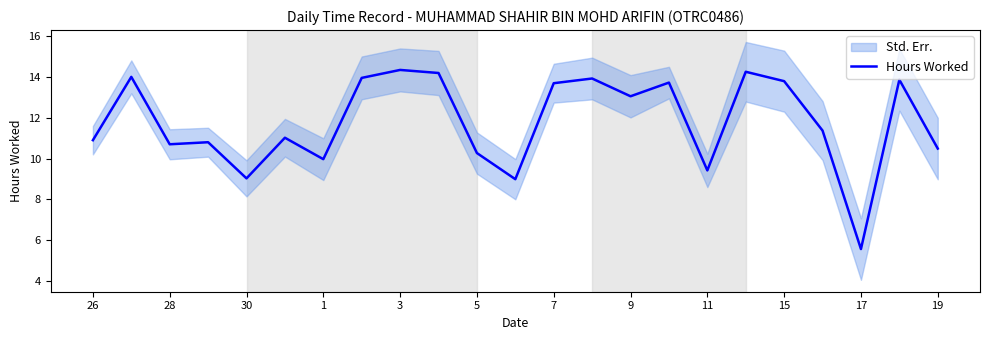

The value of Hours Worked at 28 is 10.7. True or false?

True